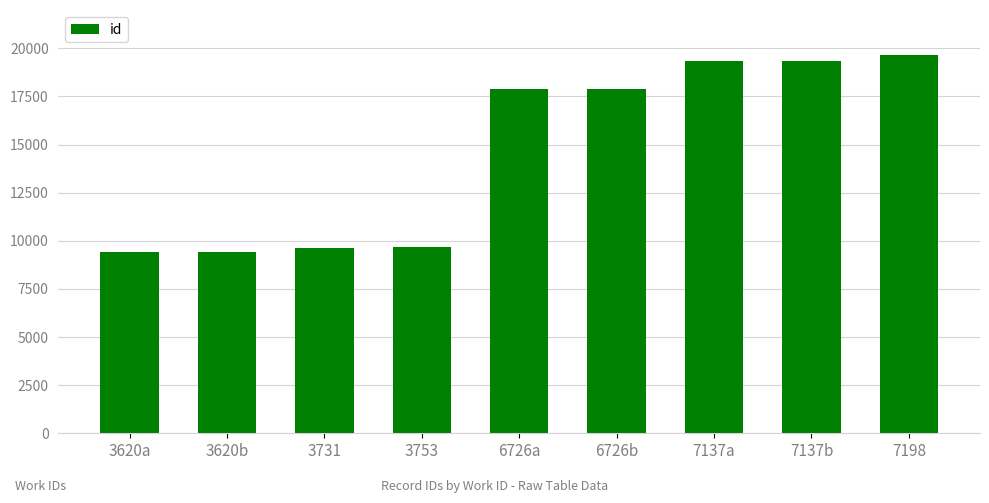

How many distinct data groups are displayed?

1